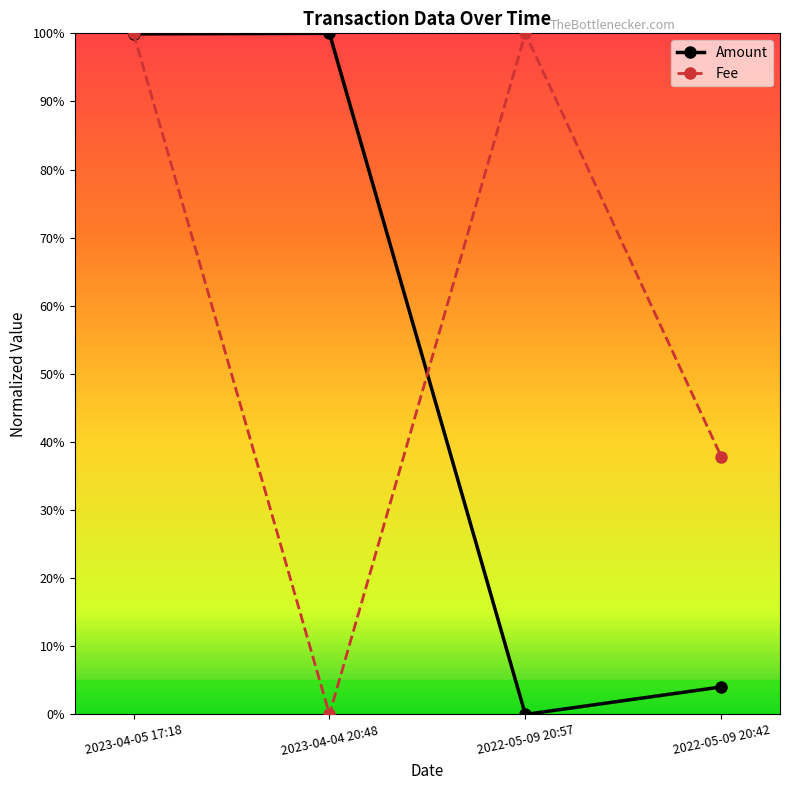

True or false: Fee and Amount intersect in this chart.

True